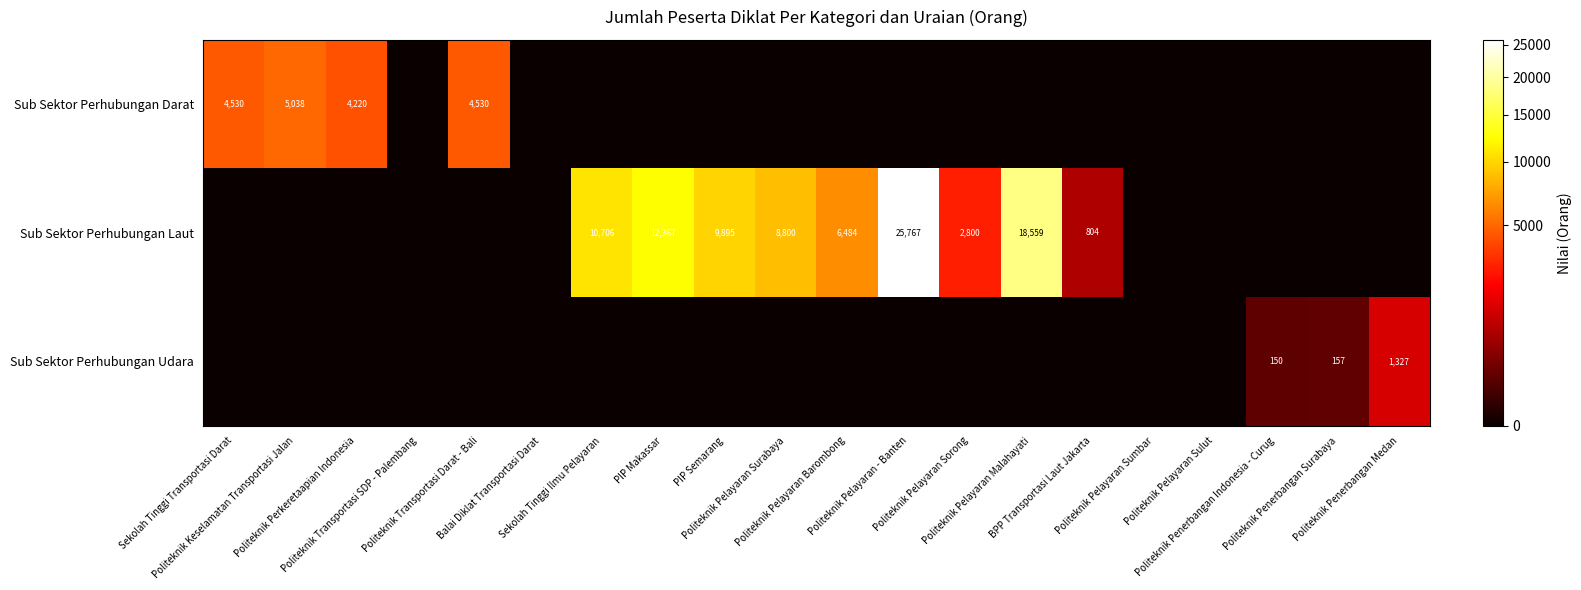

What is the difference between the maximum and minimum values in the Sub Sektor Perhubungan Udara series?

1327